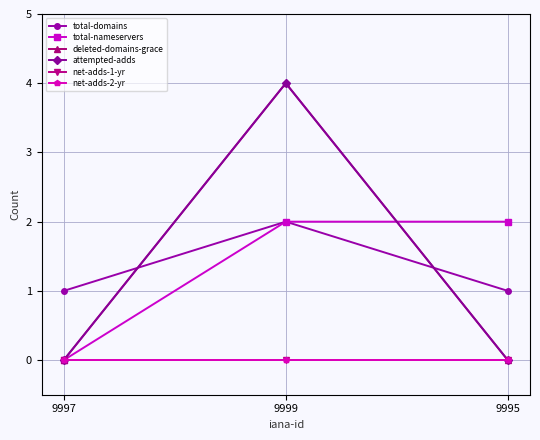

Is this an area chart (filled region under the line)?

No